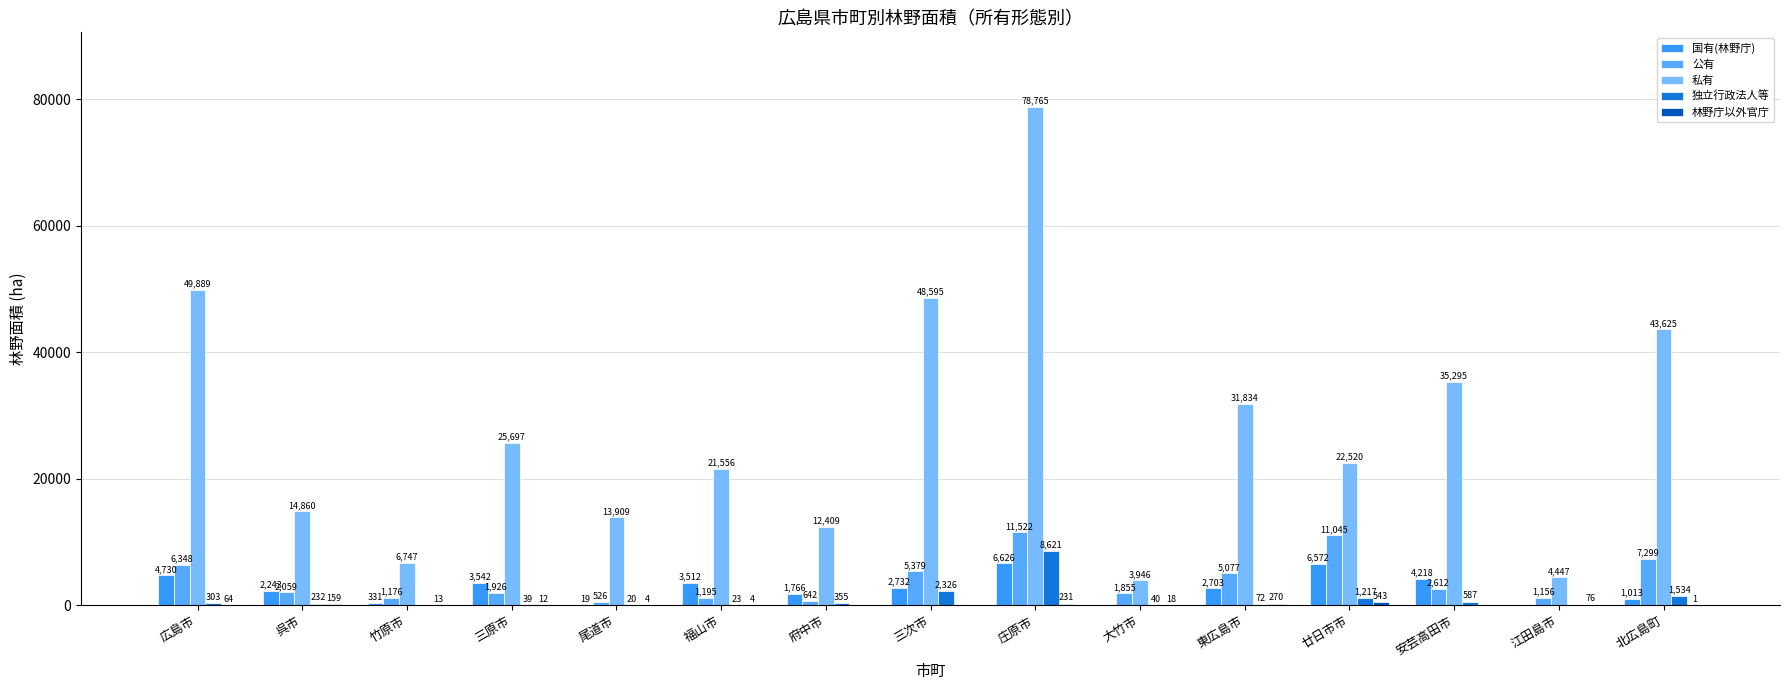

How many groups of bars are there?

15